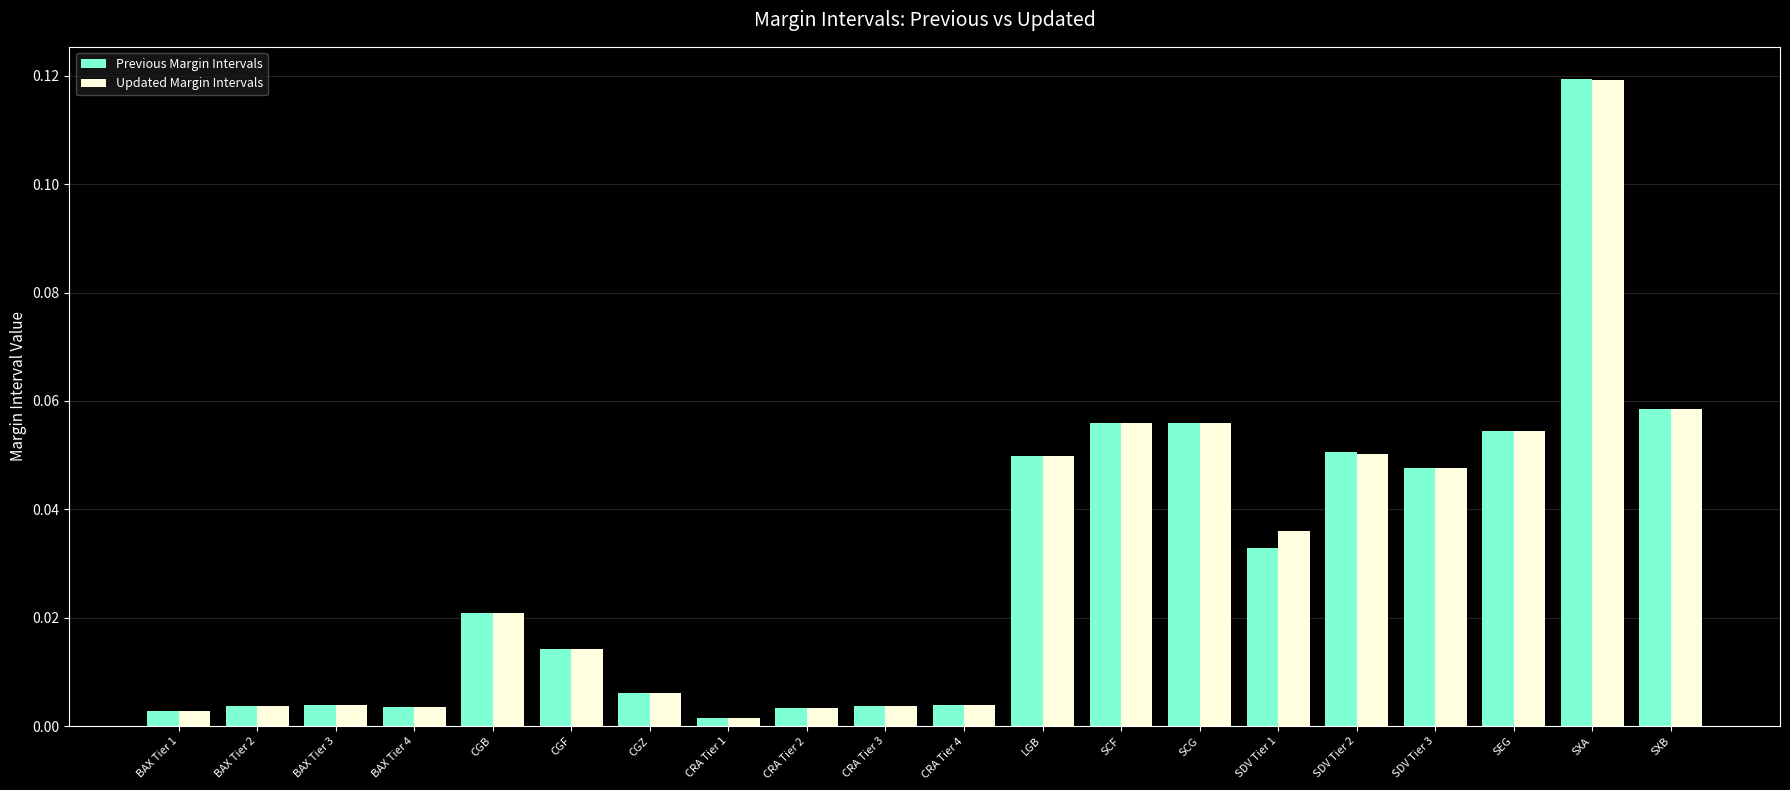

What are all the series names shown in the legend?

Previous Margin Intervals, Updated Margin Intervals